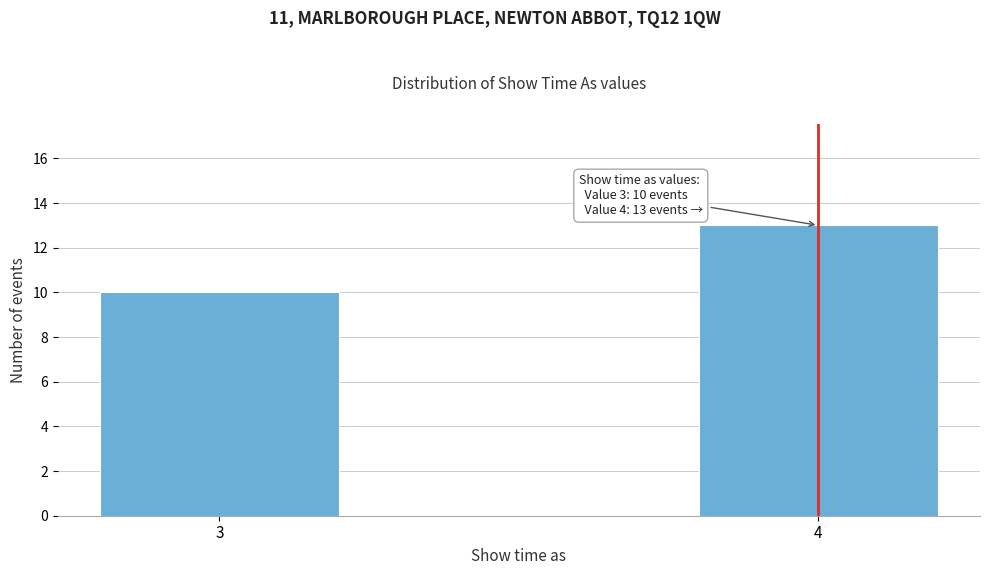

Reading right to left, list all the values displayed in this chart.

13	10